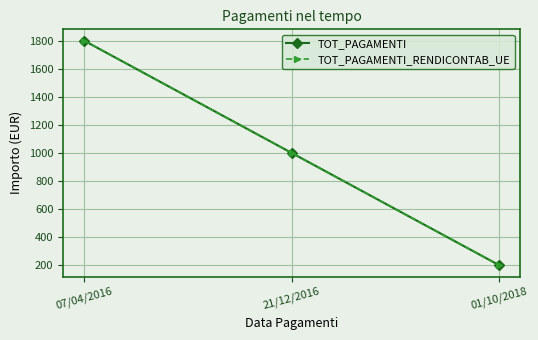

The value of TOT_PAGAMENTI at 01/10/2018 is 200. True or false?

True